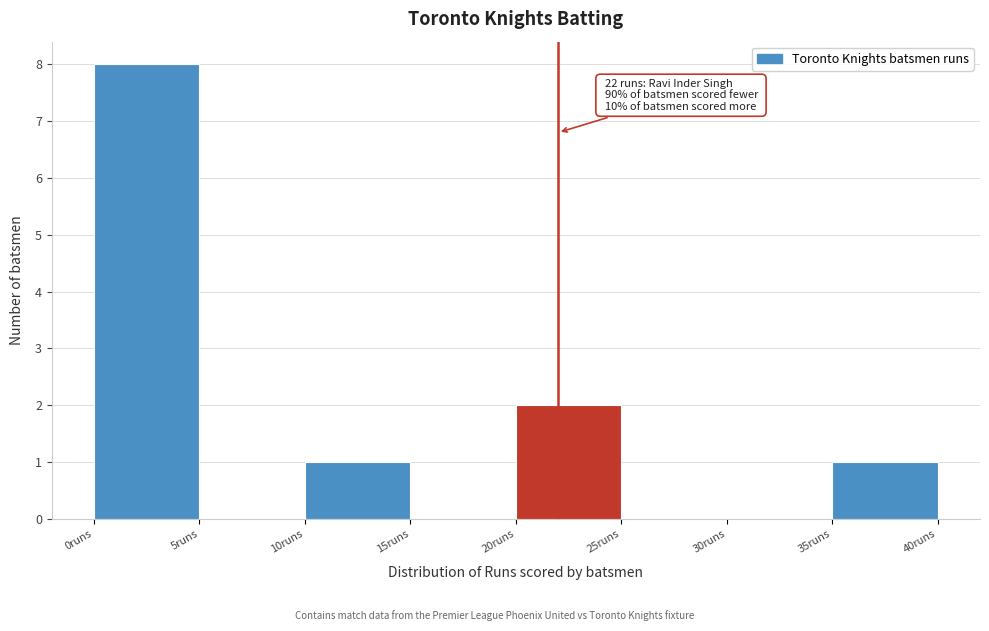

Which range on the x-axis has the tallest bar?

0 to 5